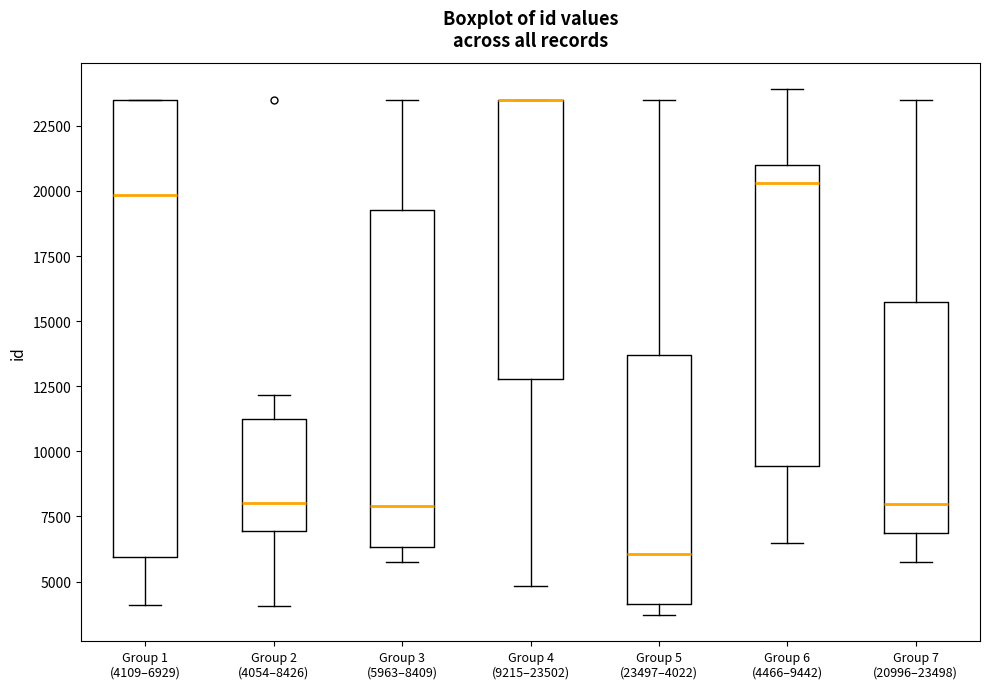

Where does the median line of the box for Group 5 (23497–4022) sit on the y-axis? The values are not printed on the chart, so give them approximately, as read against the axis.

6000